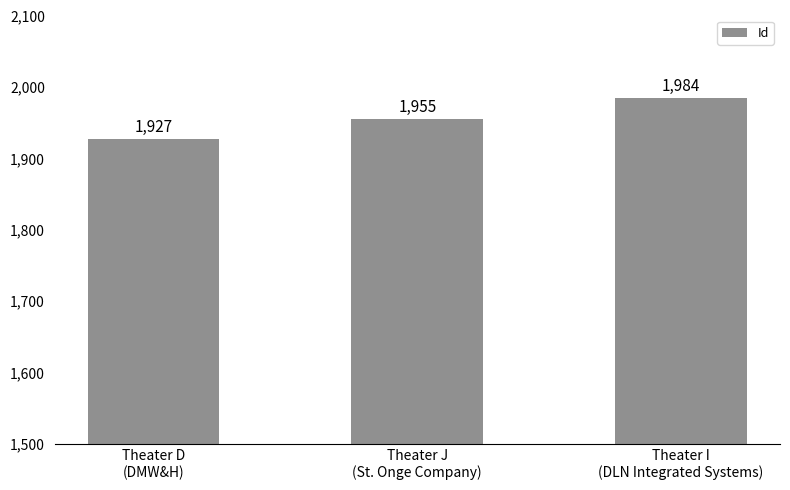

Count the number of data series in this chart.

1